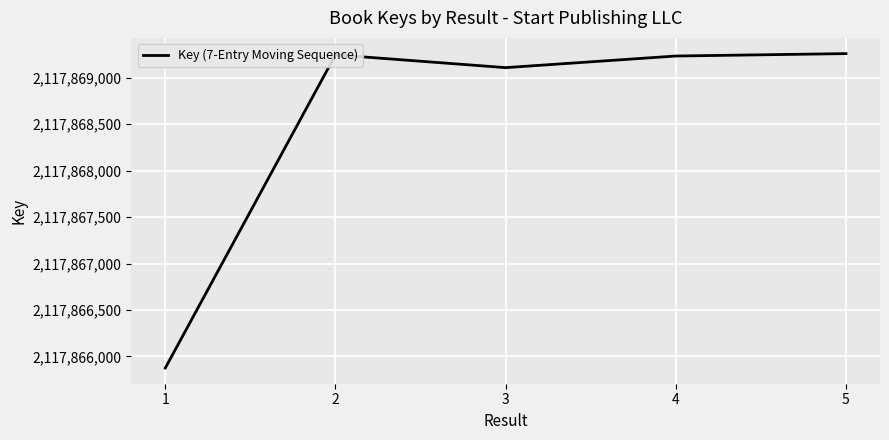

At which label is the value closest to 2117867567?

3